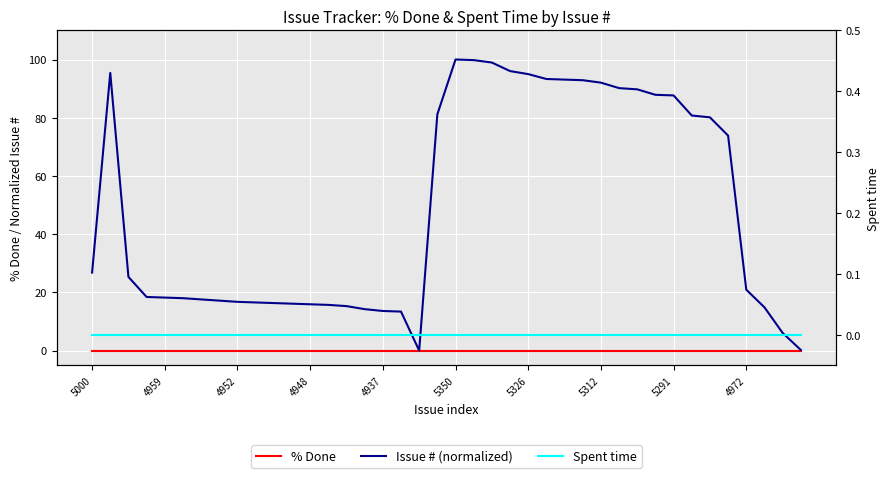

Which series has the largest total across all categories?

Issue # (normalized)